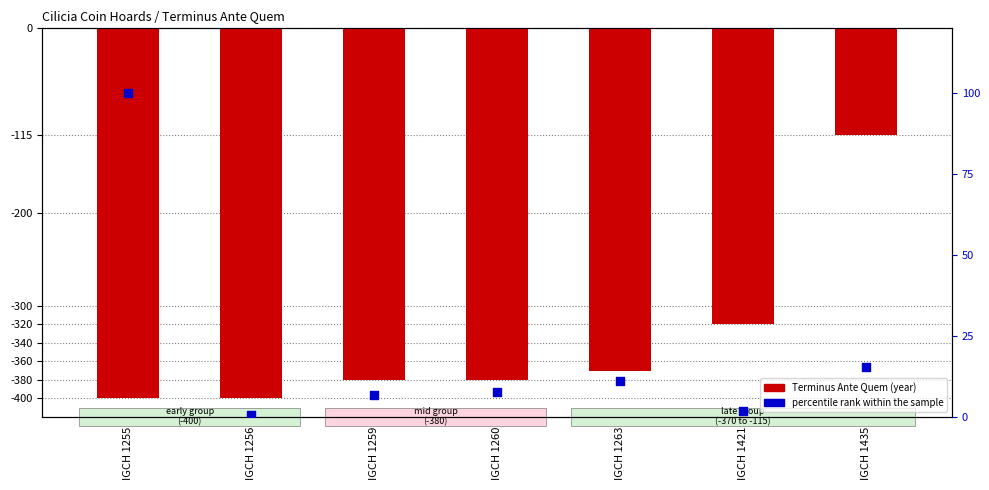

Which series has the largest total across all categories?

percentile rank within the sample